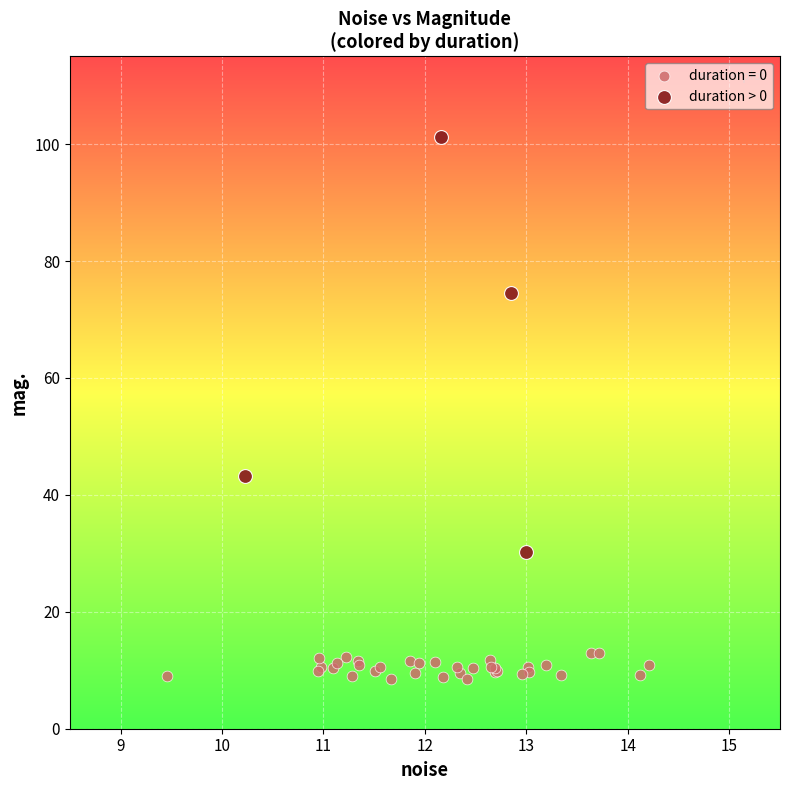

Which series contains the highest Y value?

duration > 0